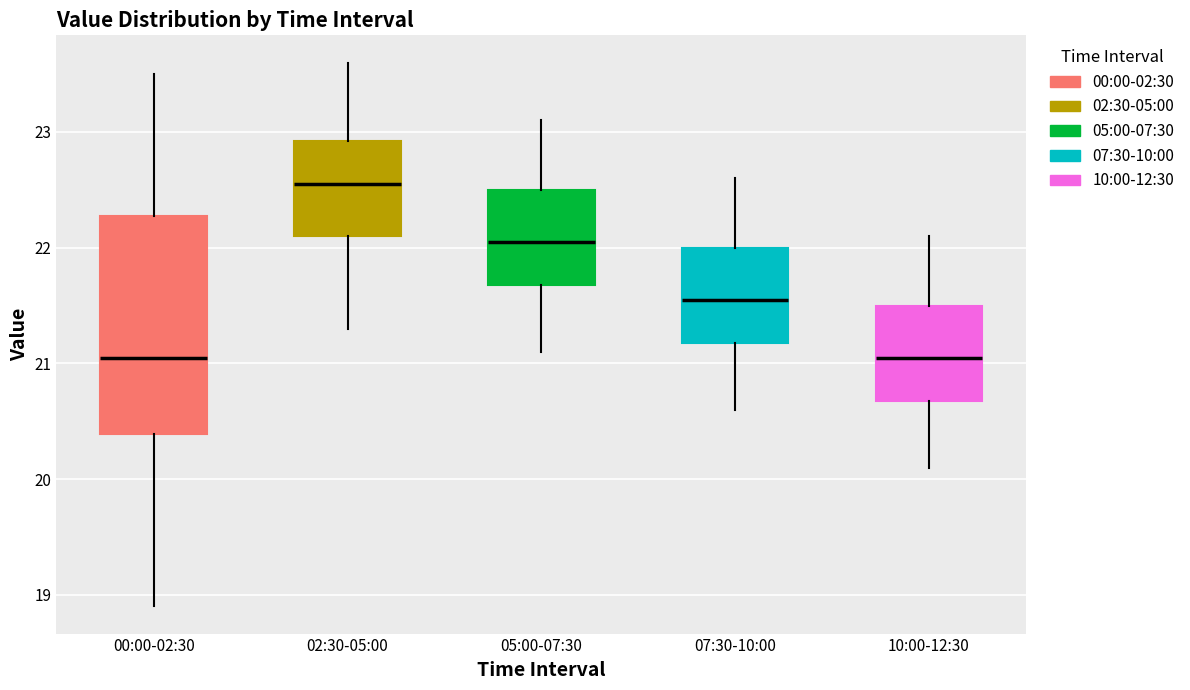

Where is the upper edge of the box for 07:30-10:00 on the y-axis? The values are not printed on the chart, so give them approximately, as read against the axis.

22.0